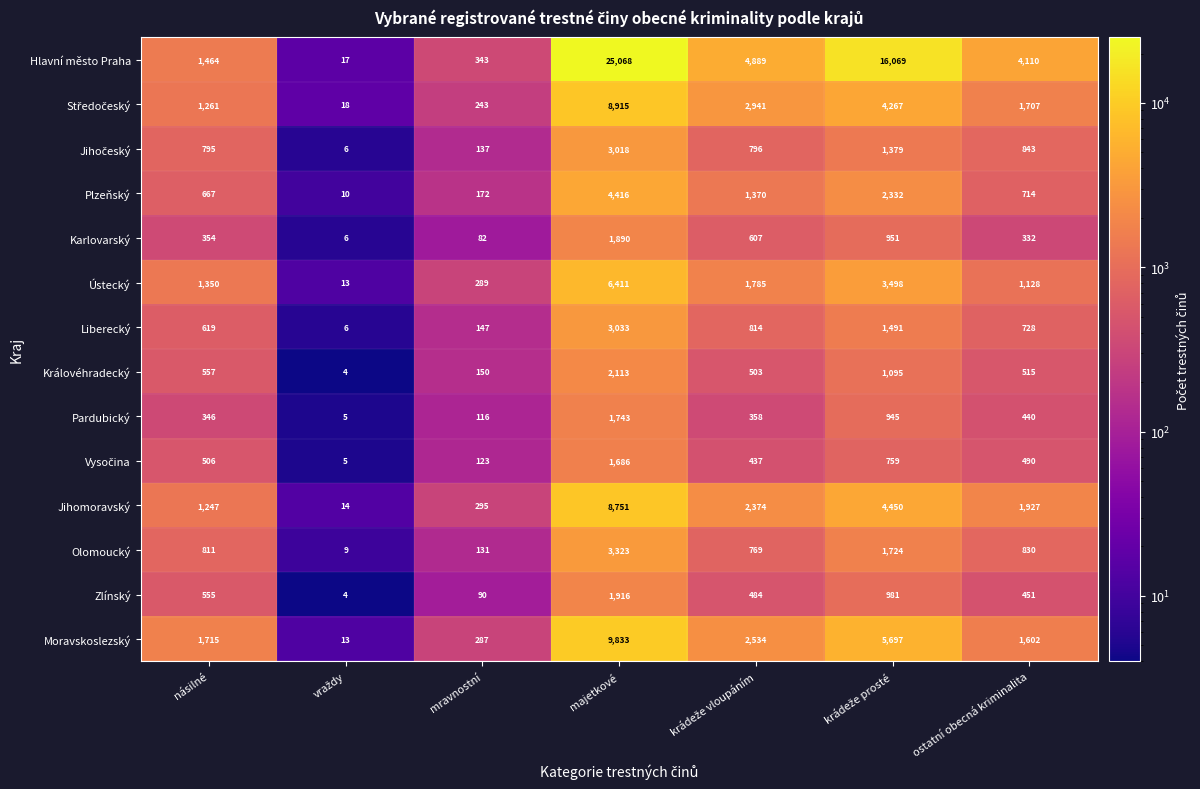

The Královéhradecký series shows 725 at ostatní obecná kriminalita. True or false?

False